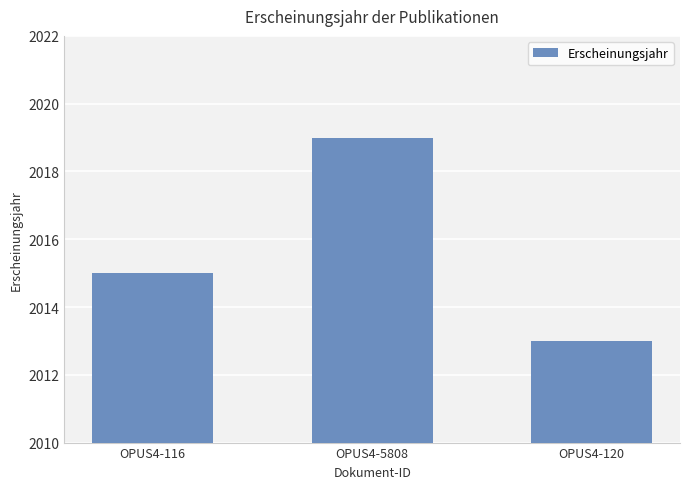

What is the change in value from OPUS4-5808 to OPUS4-120?

-6